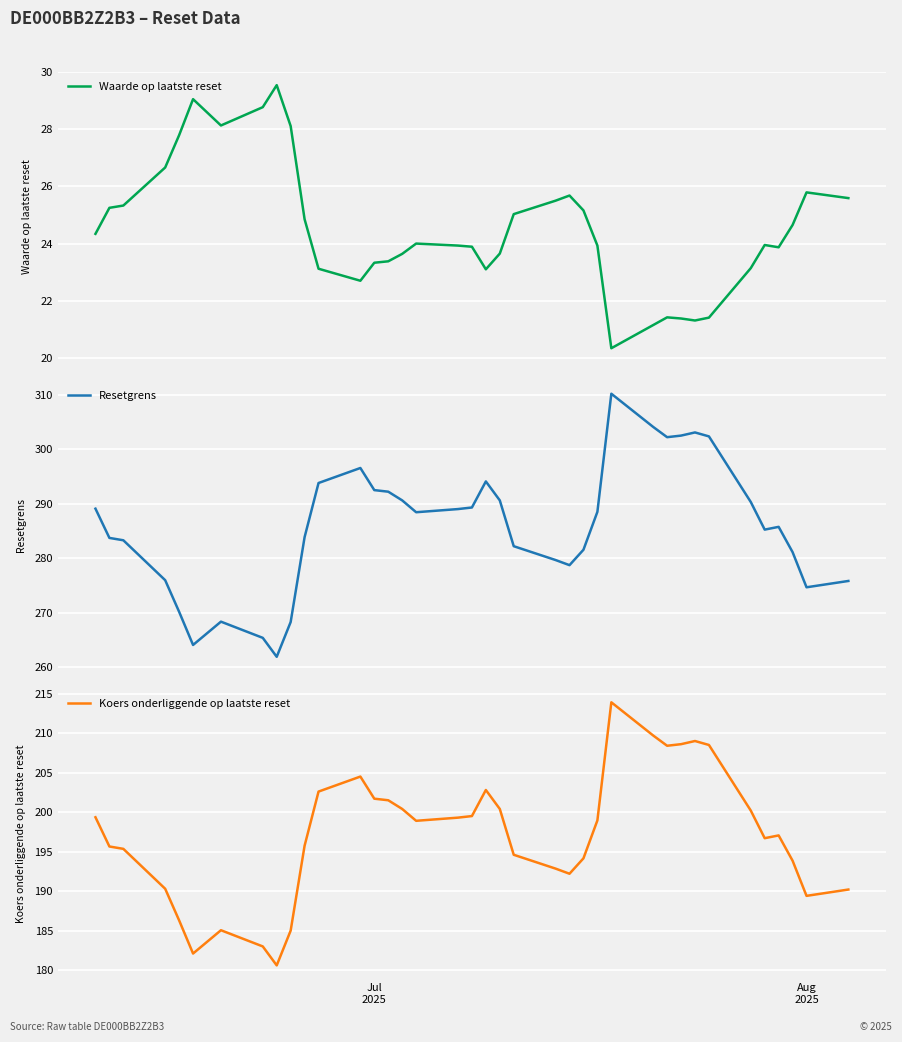

True or false: Resetgrens has more than 1 points higher than both neighbors.

True